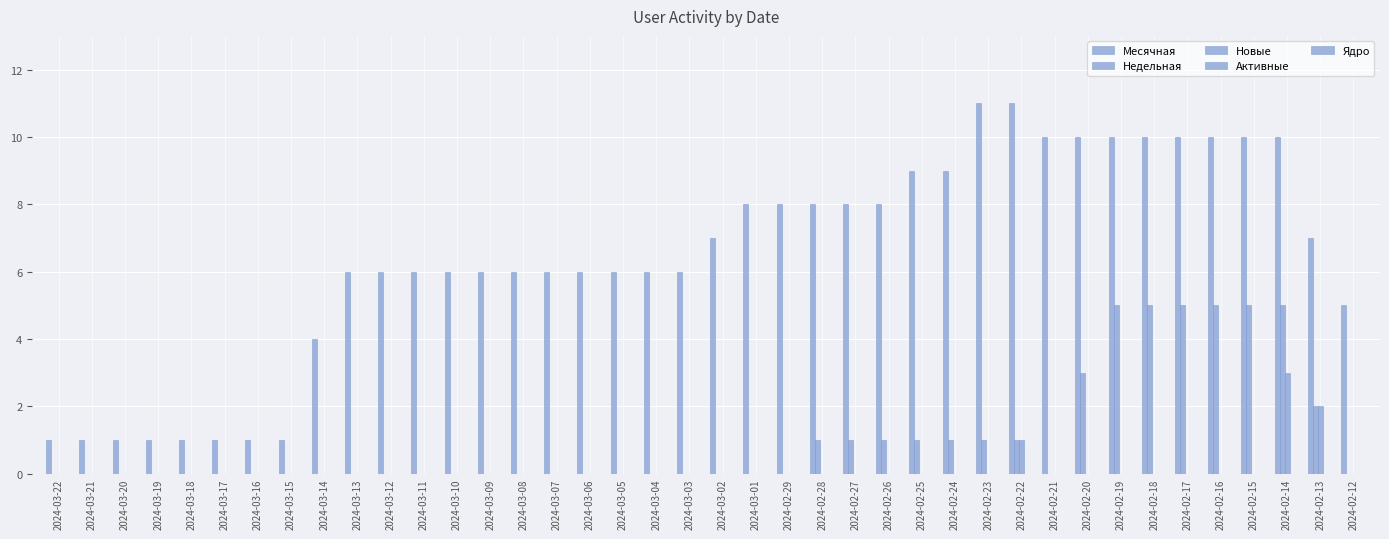

Where is Месячная nearest to the value 6?

2024-03-13